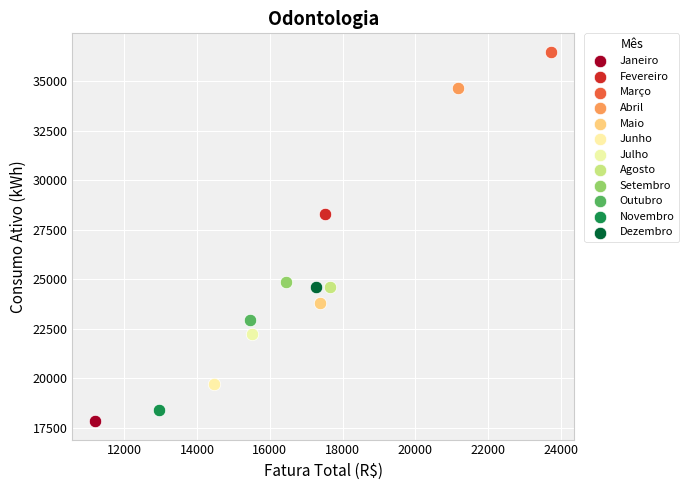

Which series contains the lowest Y value?

Janeiro